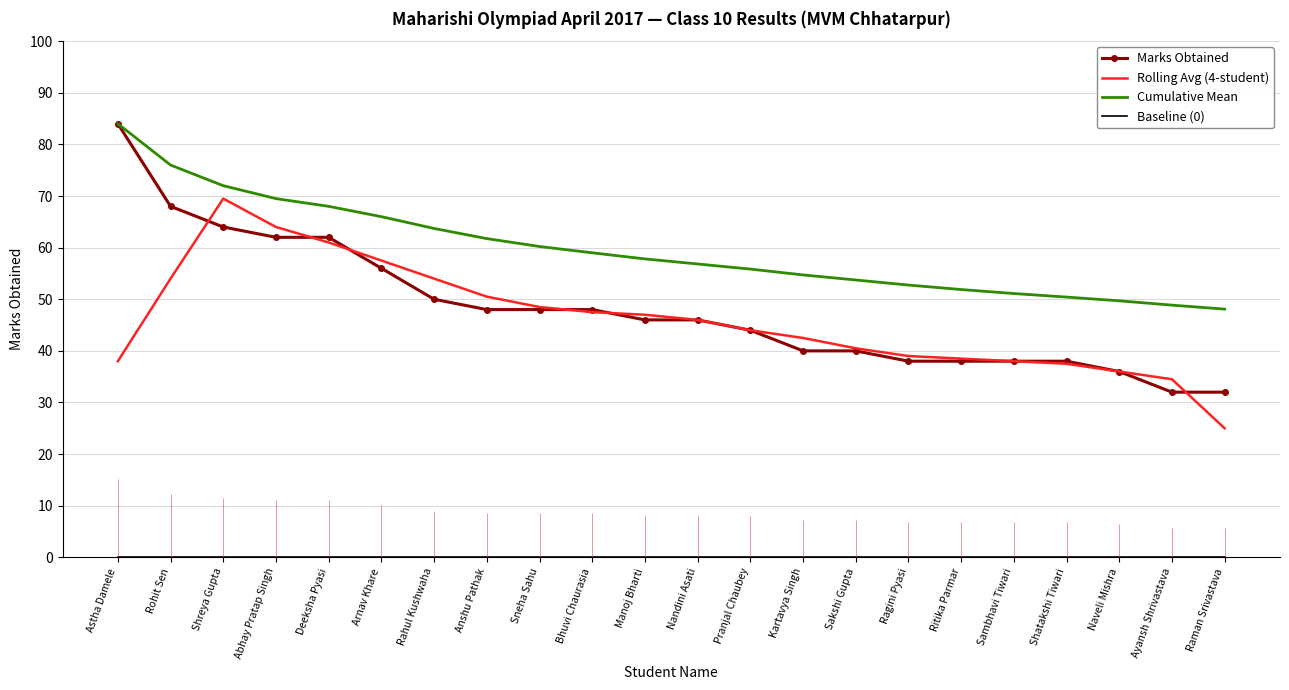

What is the value of the Rolling Avg (4-student) point at the 13th from the left?

44.0